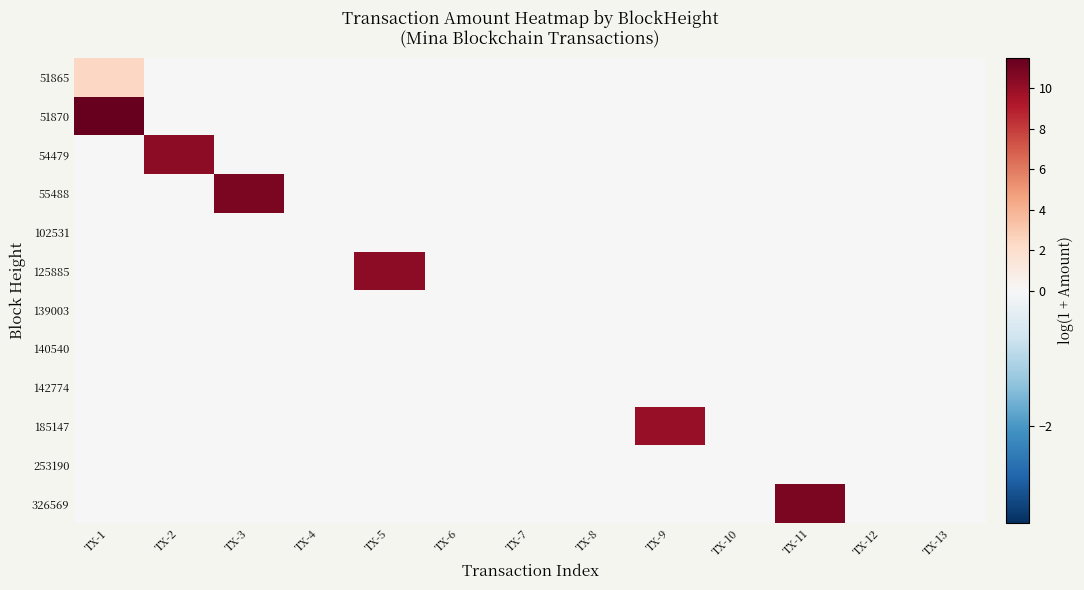

How many distinct data groups are displayed?

12